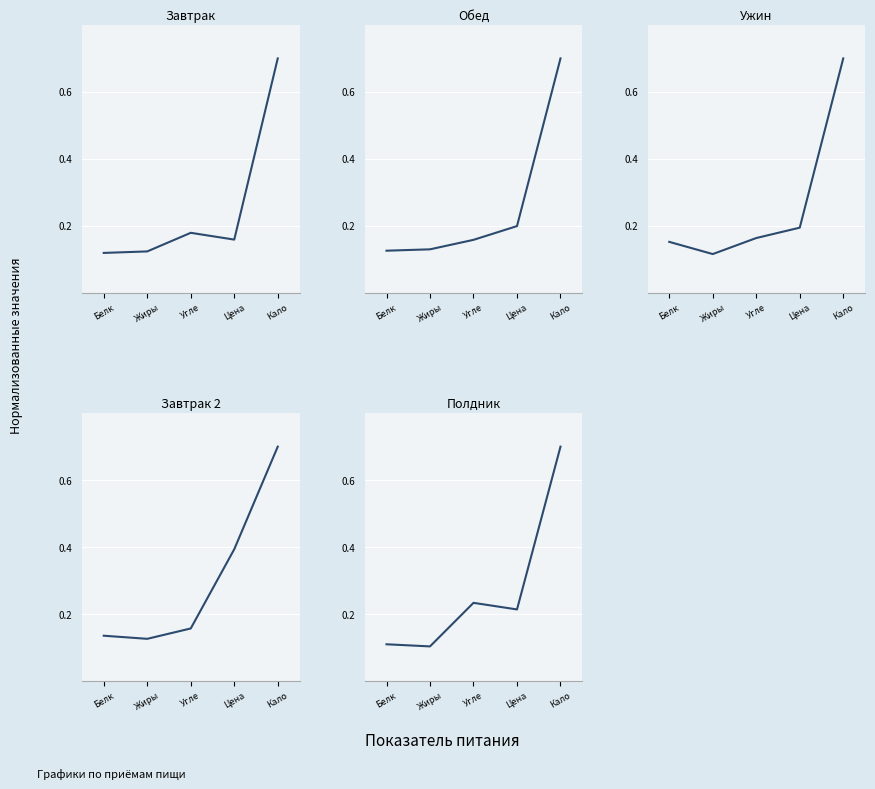

What position from the left is Угле?

3